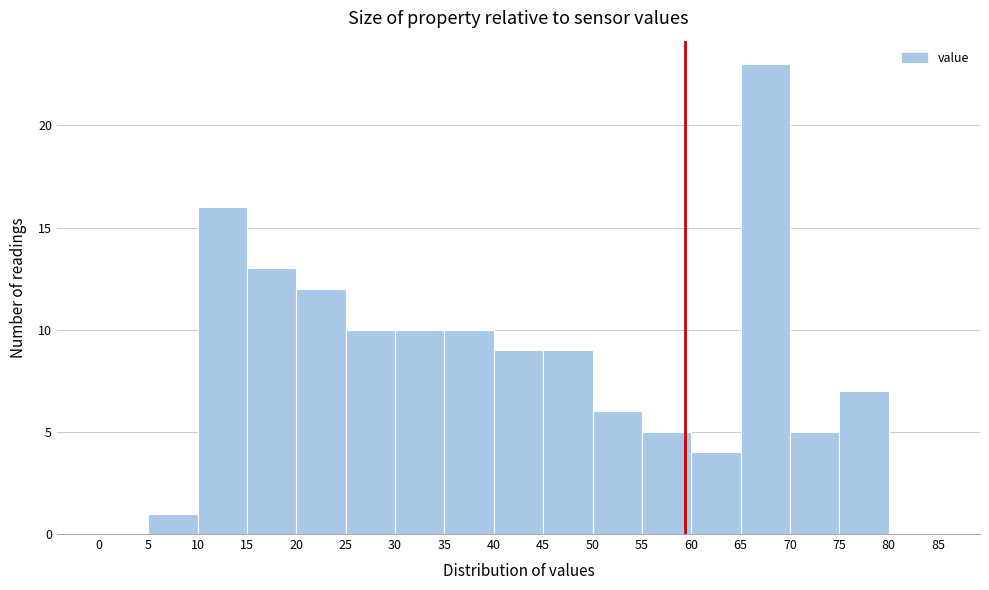

How tall is the bar that spans 55 to 60 on the x-axis? The values are not printed on the chart, so give them approximately, as read against the axis.

5